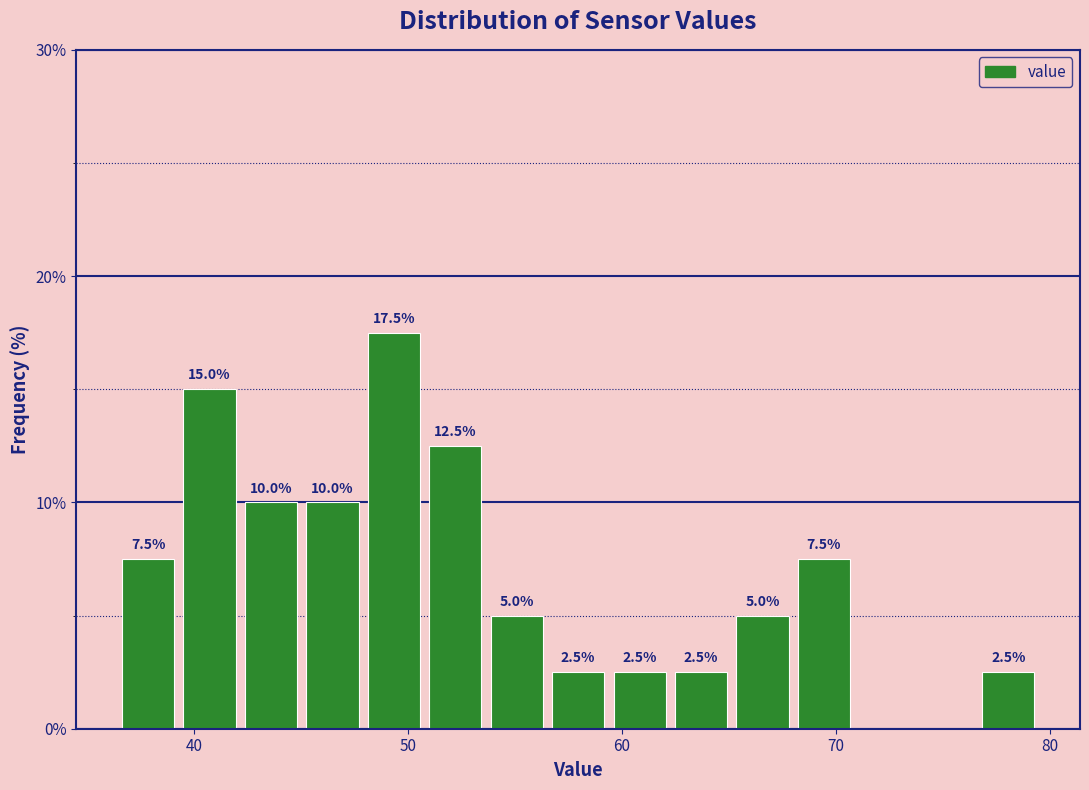

Around what value on the x-axis is the tallest bar? Give the approximate position of its centre, as read against the axis.

49